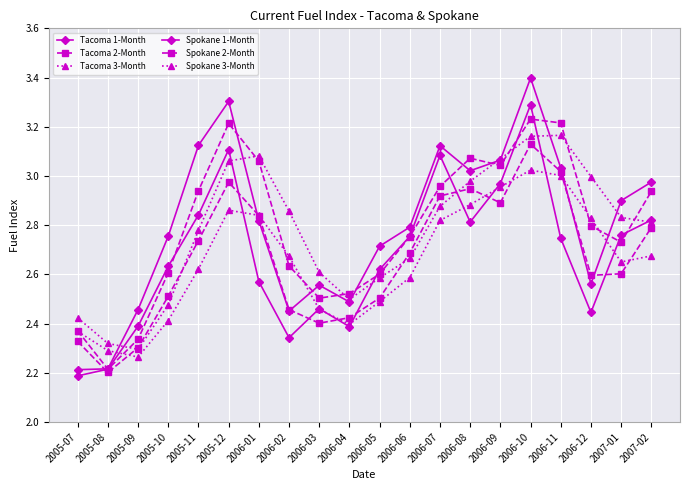

What is the maximum value shown in the chart?

3.4